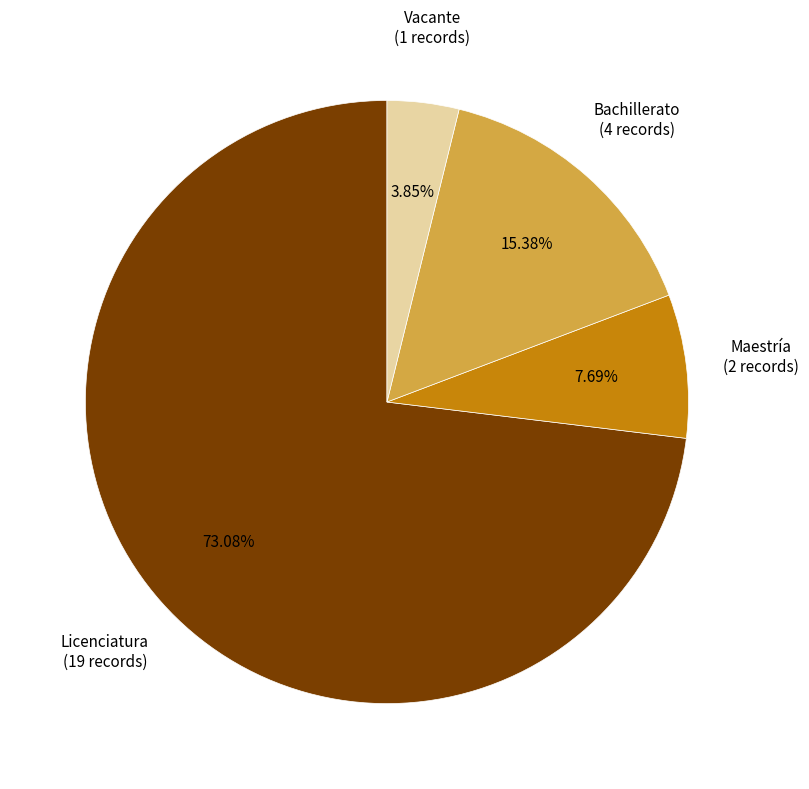

What percentage is the Vacante slice, to the nearest percent?

4%